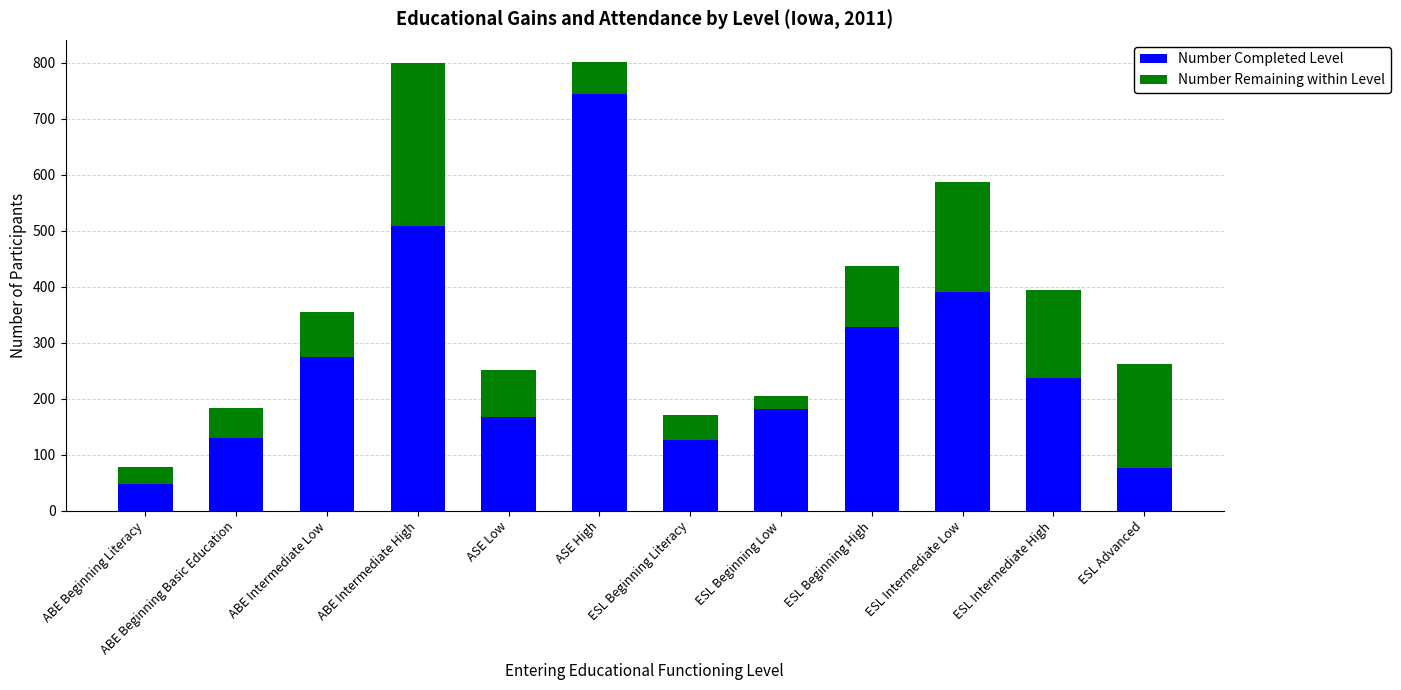

The value of Number Completed Level at ESL Beginning Literacy is 127. True or false?

True